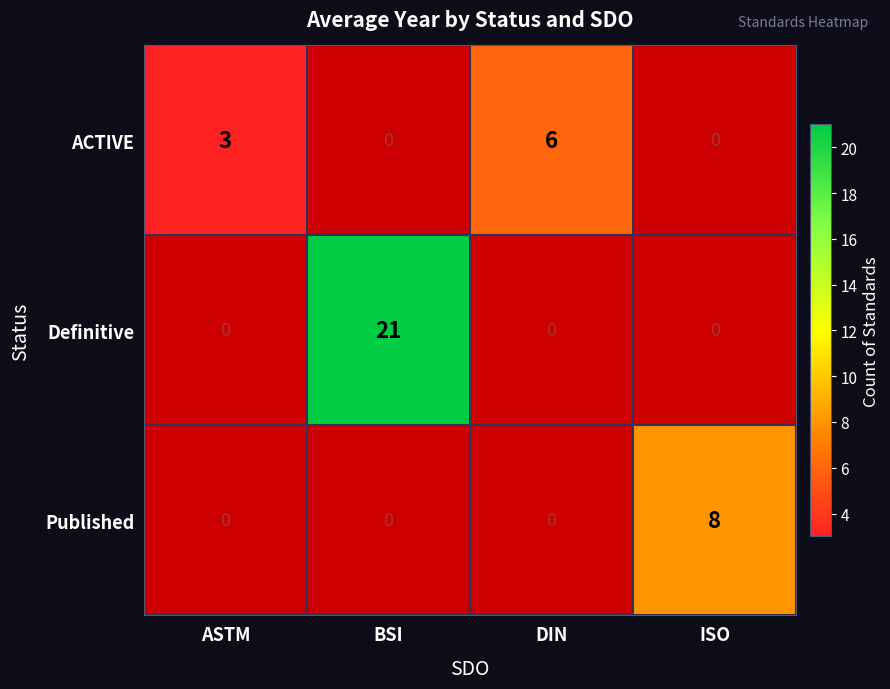

True or false: ACTIVE has a value of 1 at ASTM.

False